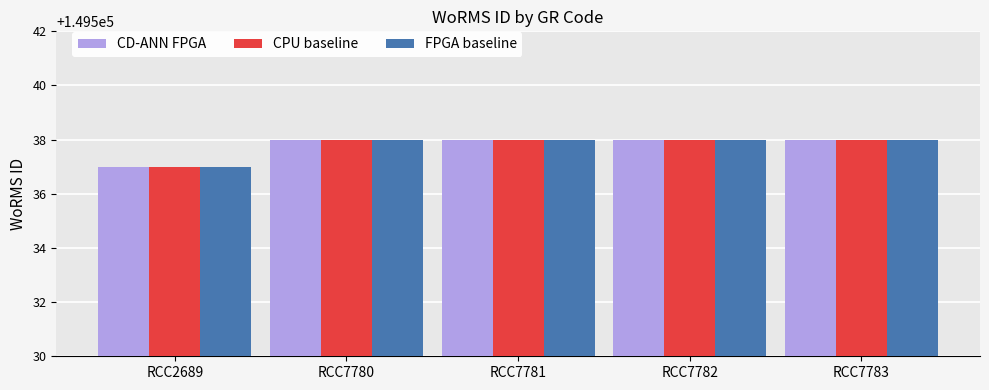

Reading right to left, transcribe all the data shown in this chart.

CD-ANN FPGA: RCC7783=149538	RCC7782=149538	RCC7781=149538	RCC7780=149538	RCC2689=149537
CPU baseline: RCC7783=149538	RCC7782=149538	RCC7781=149538	RCC7780=149538	RCC2689=149537
FPGA baseline: RCC7783=149538	RCC7782=149538	RCC7781=149538	RCC7780=149538	RCC2689=149537